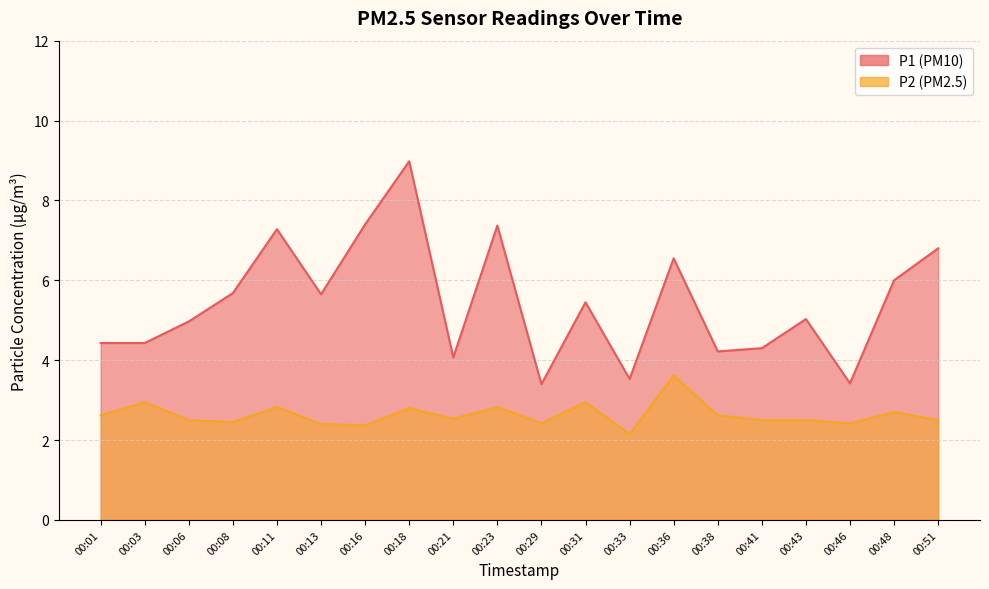

What is the total value across all series at 00:11?

10.1